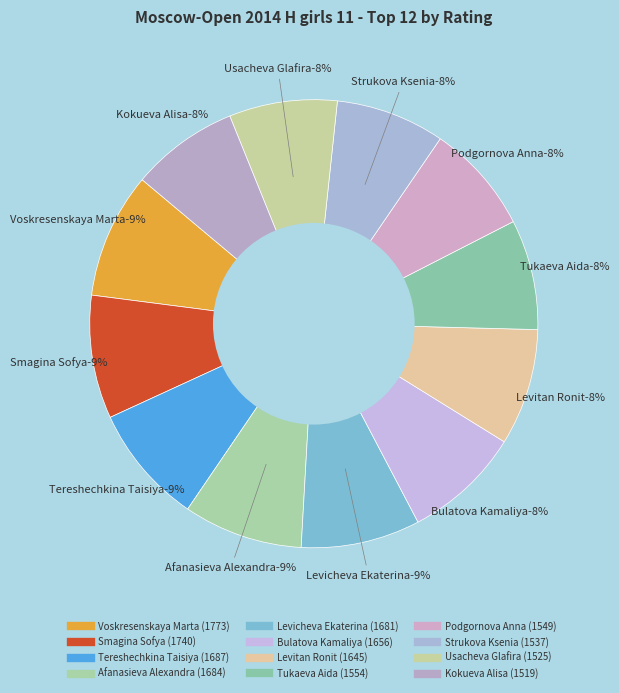

Does any single category account for the majority?

No